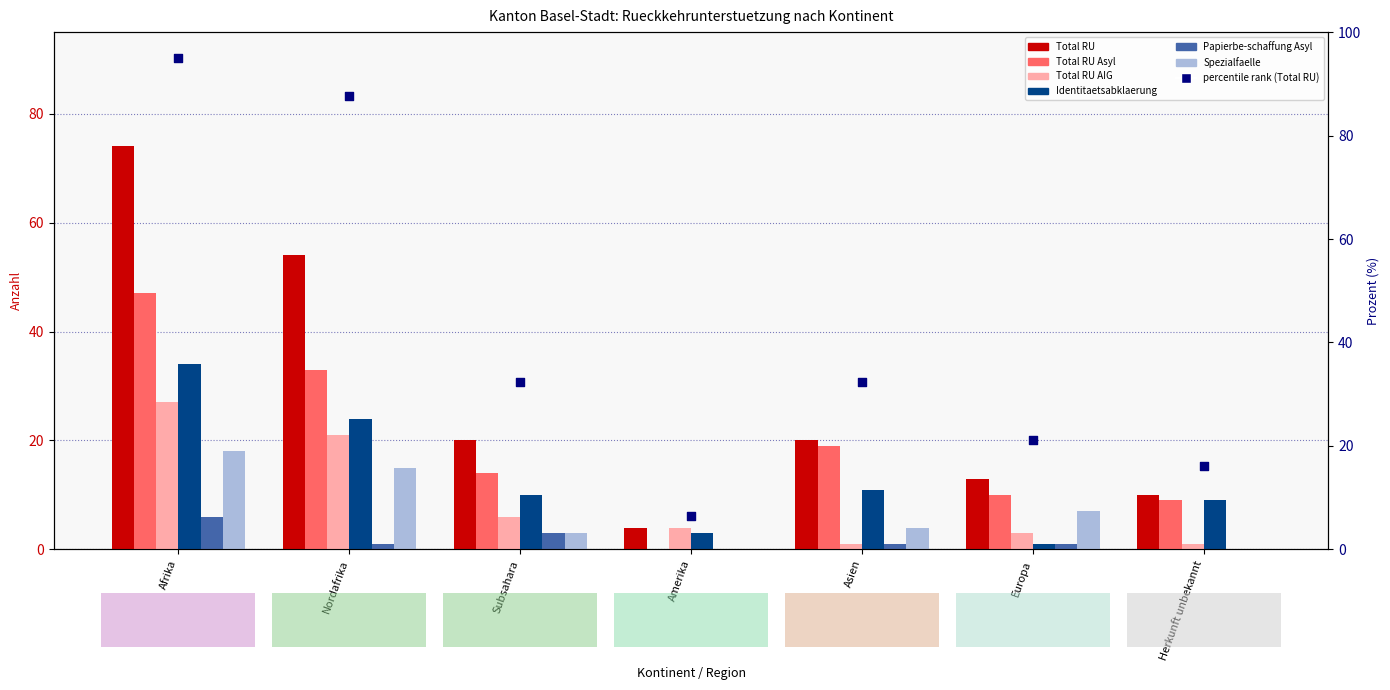

Which series contains the lowest Y value?

Total RU Asyl